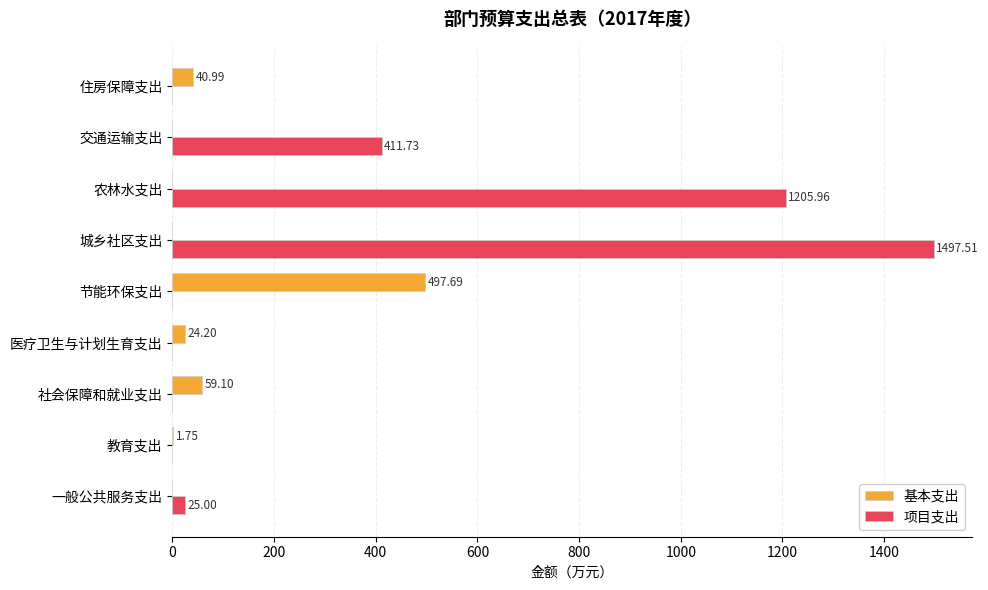

How many data points in 基本支出 are above 1?

5